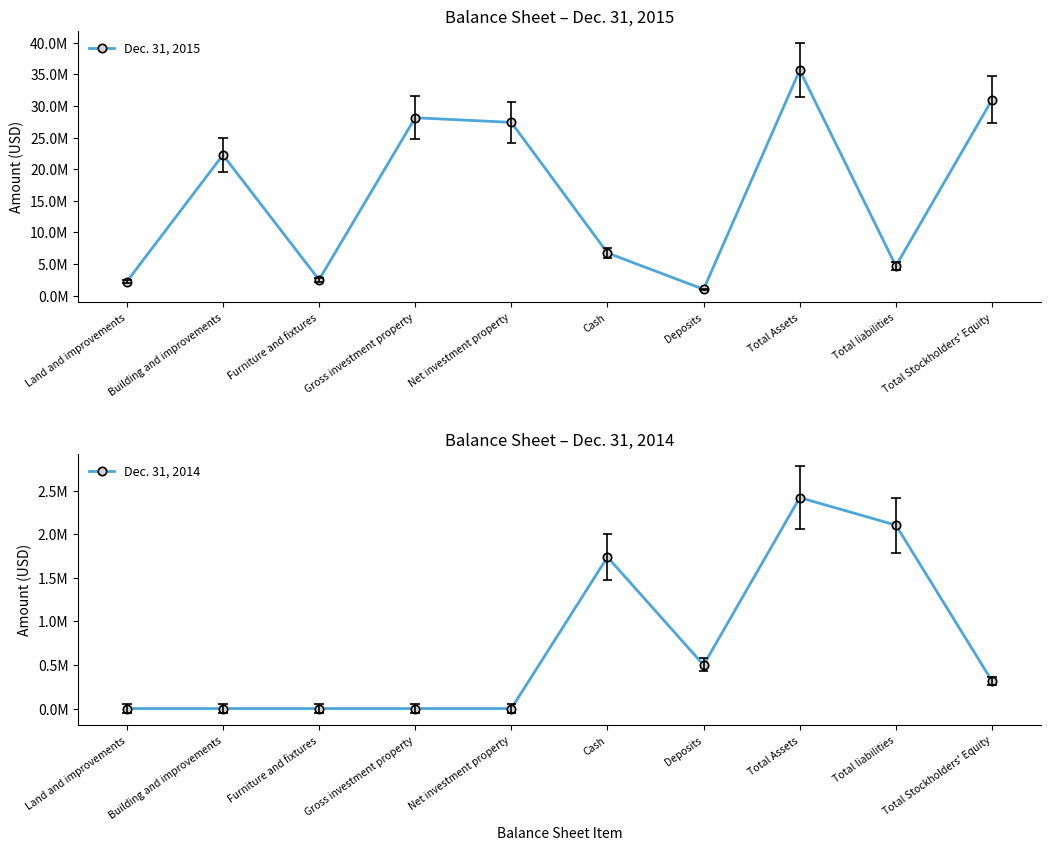

True or false: Dec. 31, 2015 and Dec. 31, 2014 cross at least once.

False